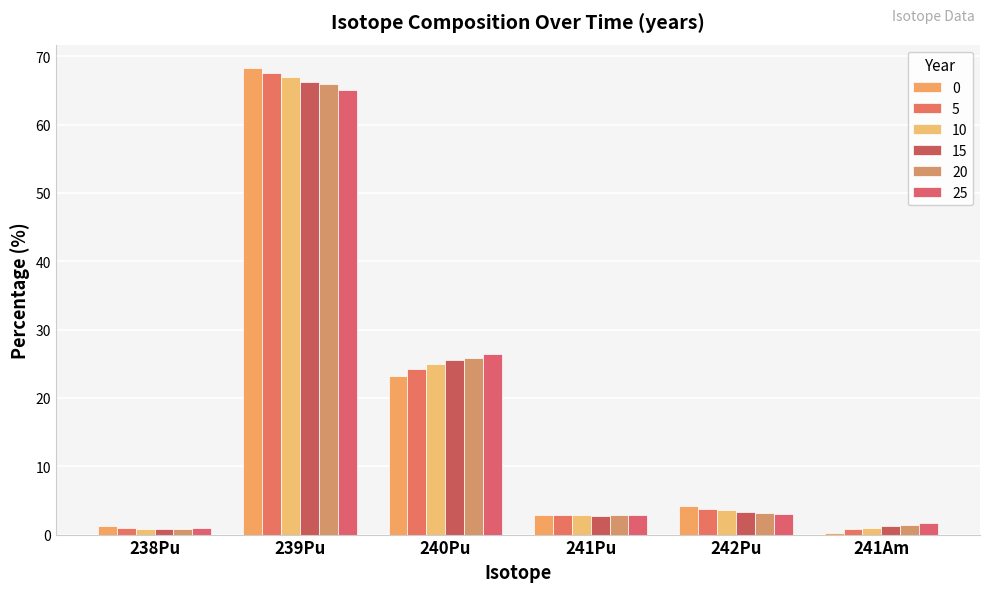

Which has a higher value, 242Pu or 241Pu?

242Pu